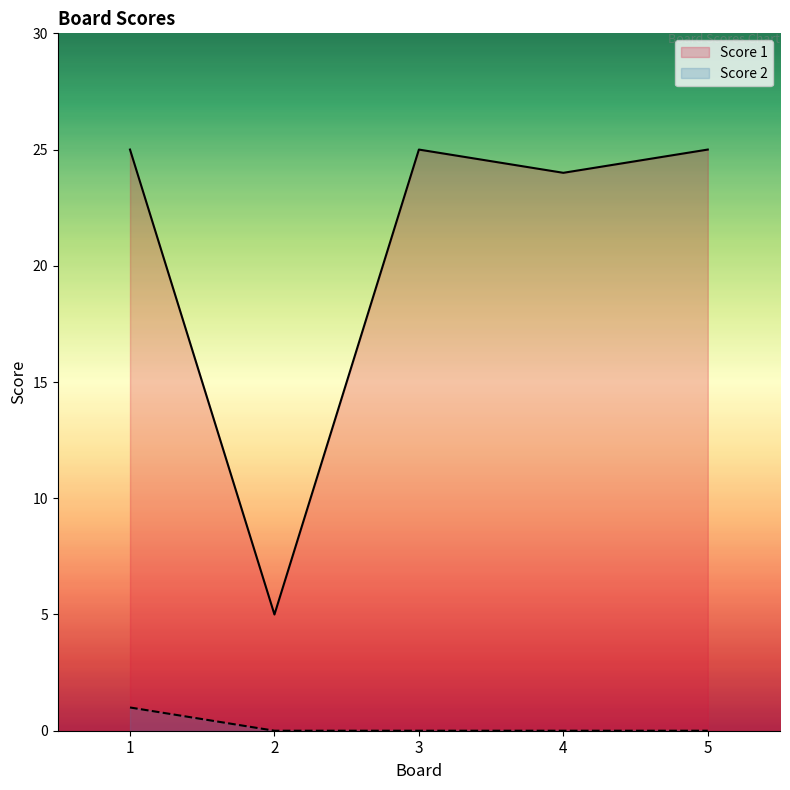

At which category is the sum across all series the highest?

1